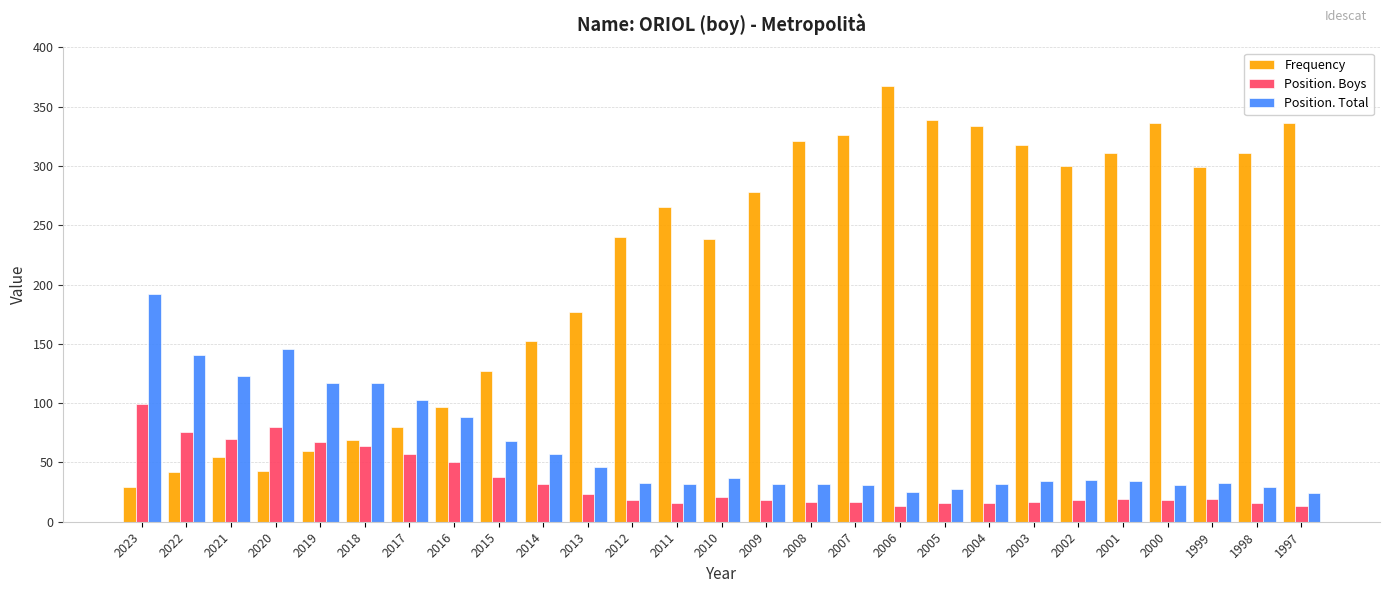

At how many categories does at least one series exceed 286?

12